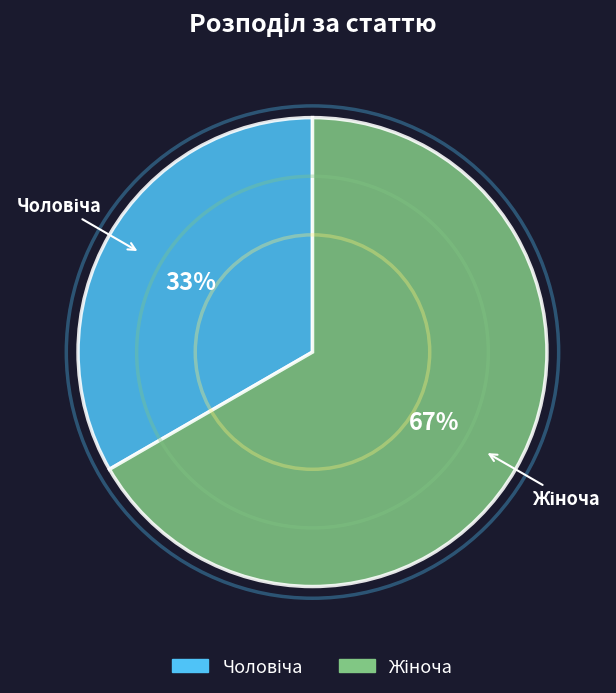

Is there a majority slice in this chart?

Yes